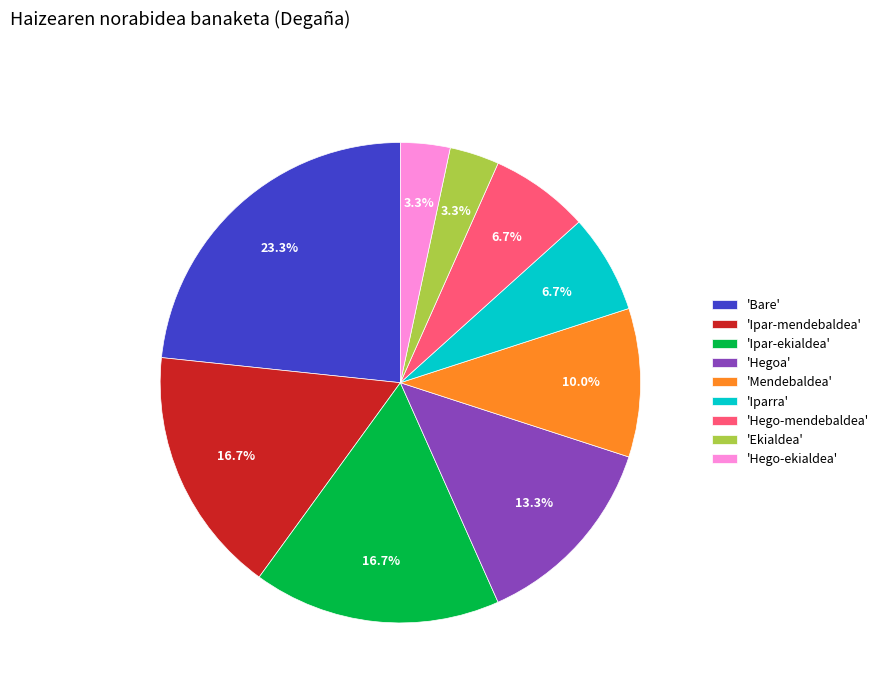

Combined, do 'Ekialdea' and 'Iparra' account for over 50%?

No